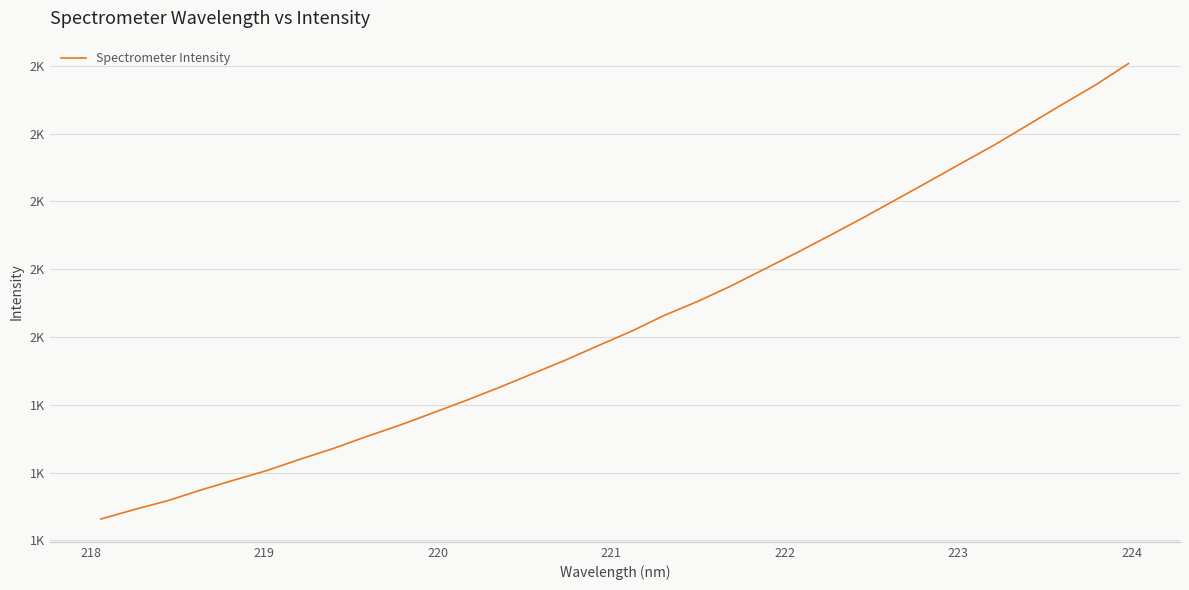

Does the chart have visible grid lines?

Yes